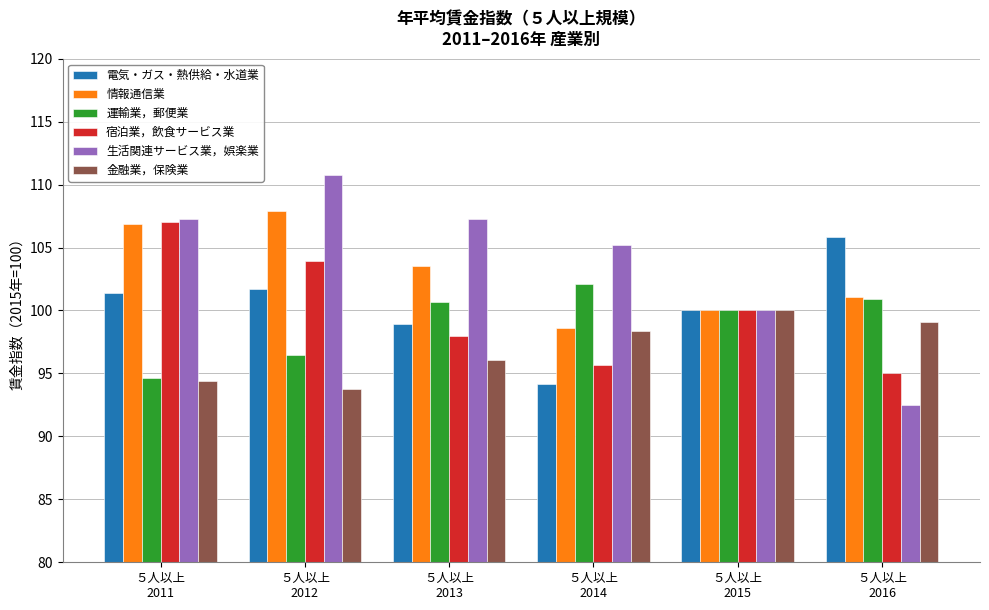

What is the difference between the second highest and minimum values in the 生活関連サービス業，娯楽業 series?

14.8